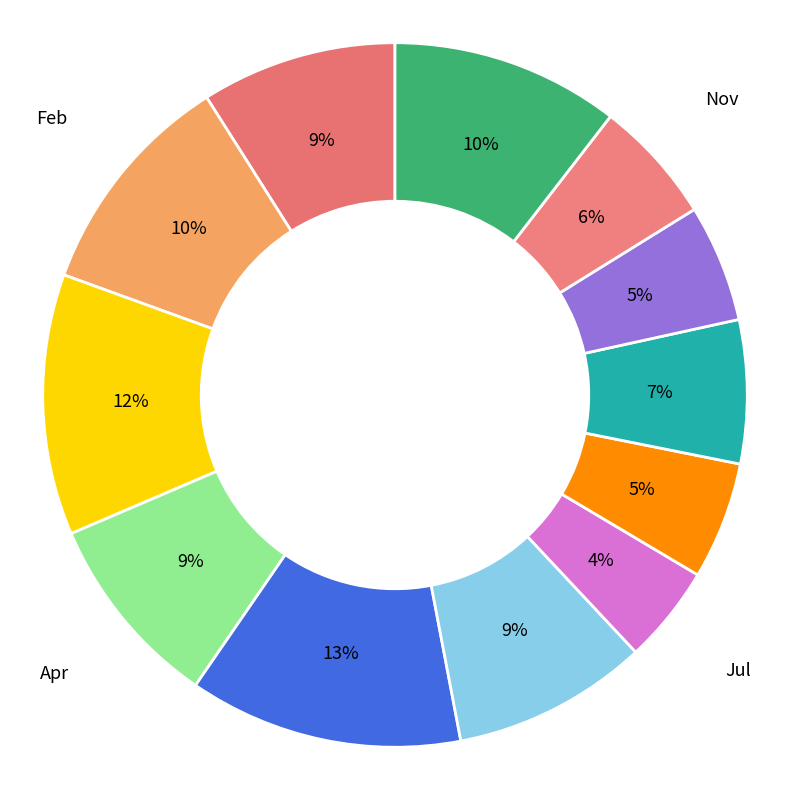

Is Apr the majority of the pie?

No